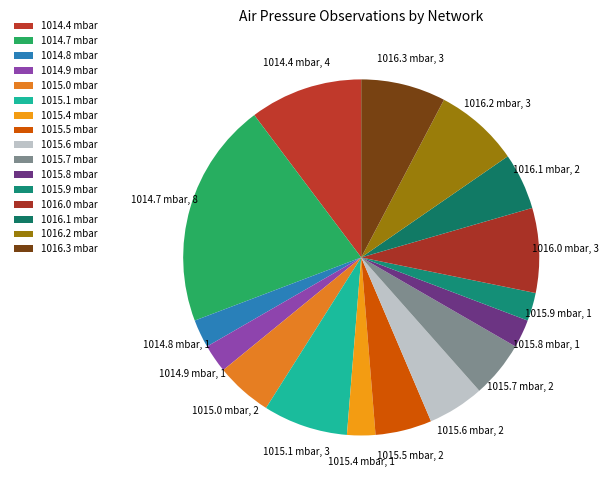

Which category has the biggest portion of the pie?

1014.7 mbar